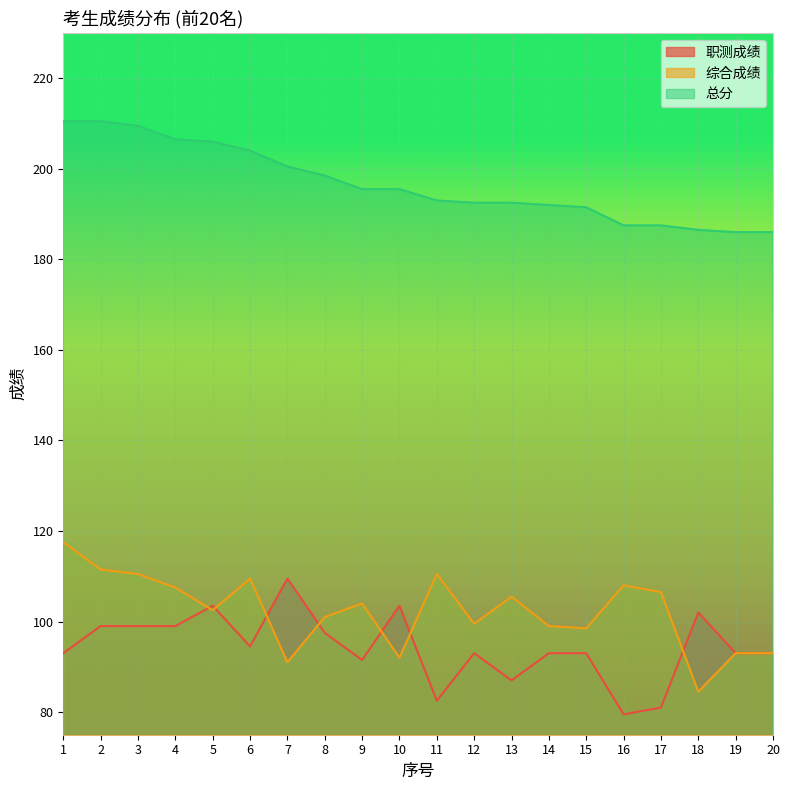

What is the highest value of the 综合成绩 series?

117.5